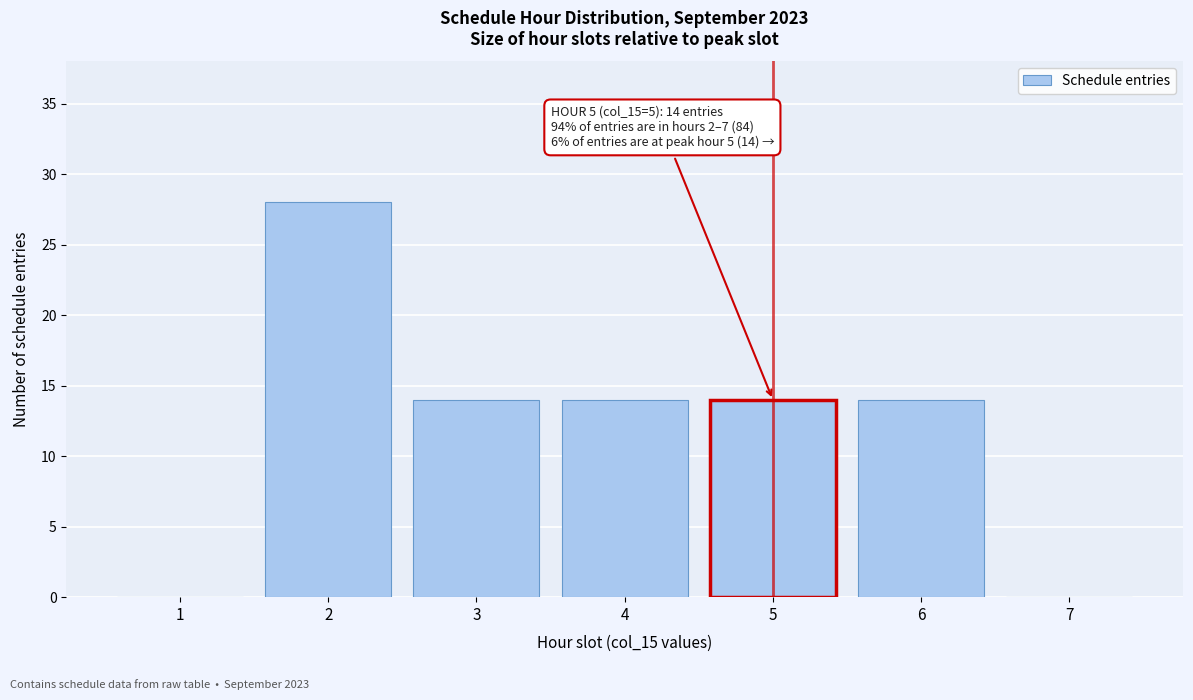

Reading left to right, transcribe all the data shown in this chart.

1=0	2=28	3=14	4=14	5=14	6=14	7=0